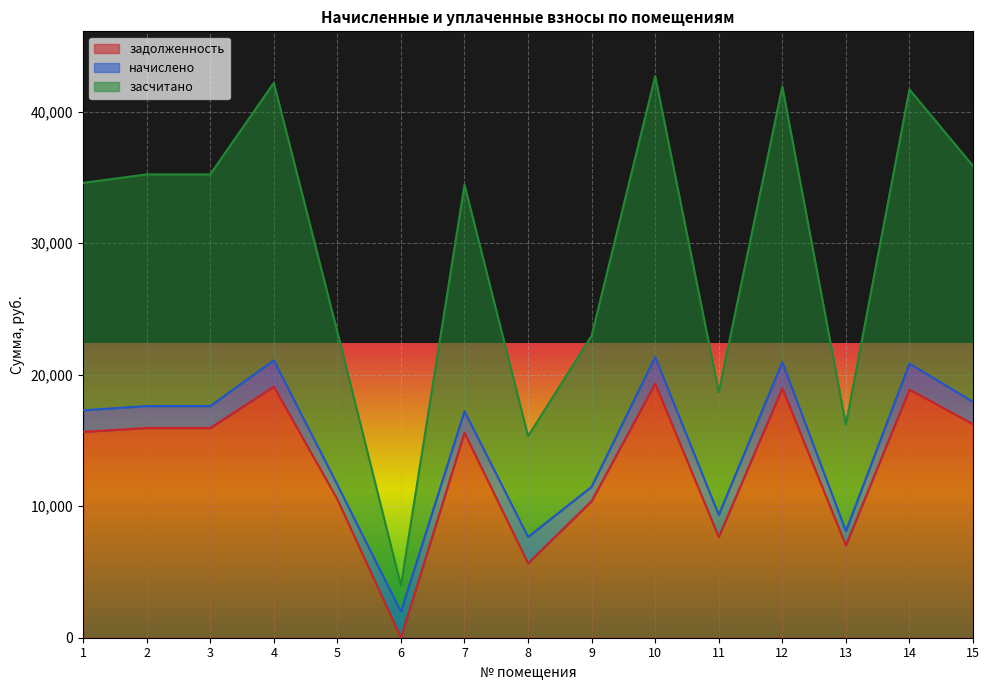

What is the difference between the засчитано values at 9 and 6?

9499.8